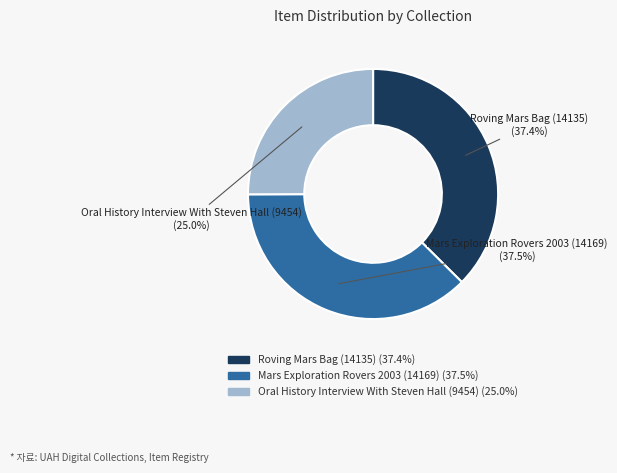

How much of the chart is everything except Oral History Interview With Steven Hall (9454)?

75.0%